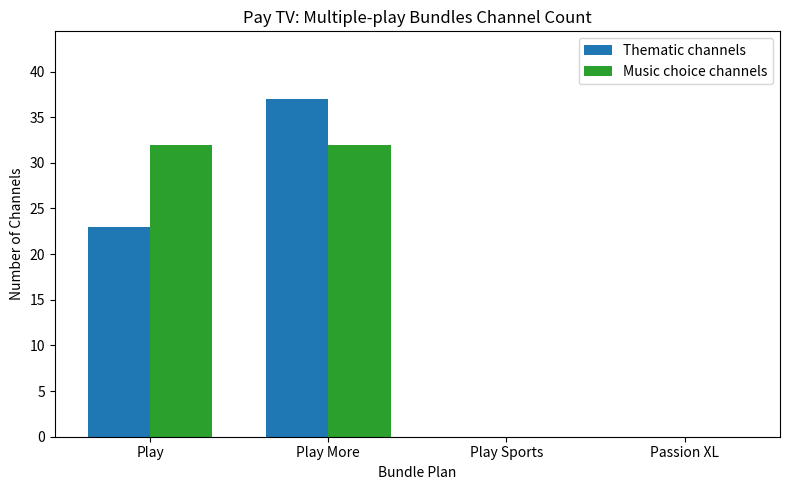

What is the approximate value of Music choice channels at Play More?

32